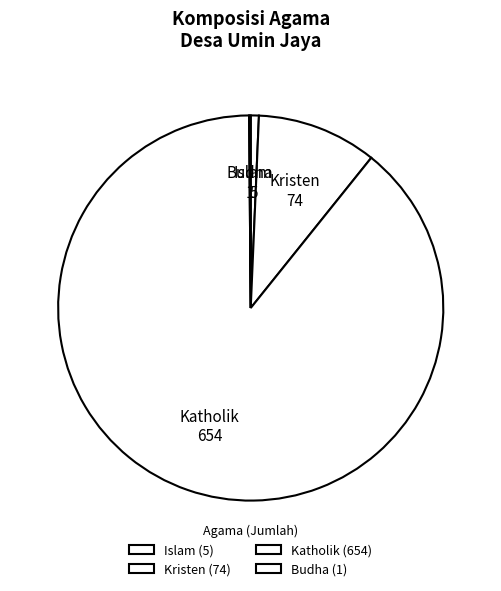

What is the change in value from Kristen to Katholik?

+580